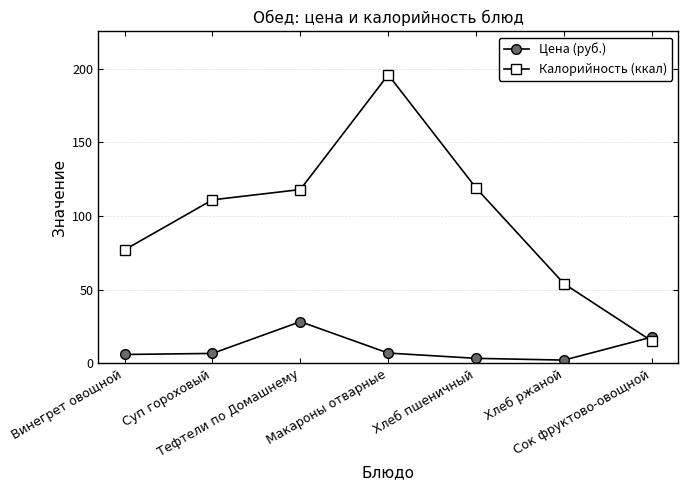

Is this an area chart (filled region under the line)?

No